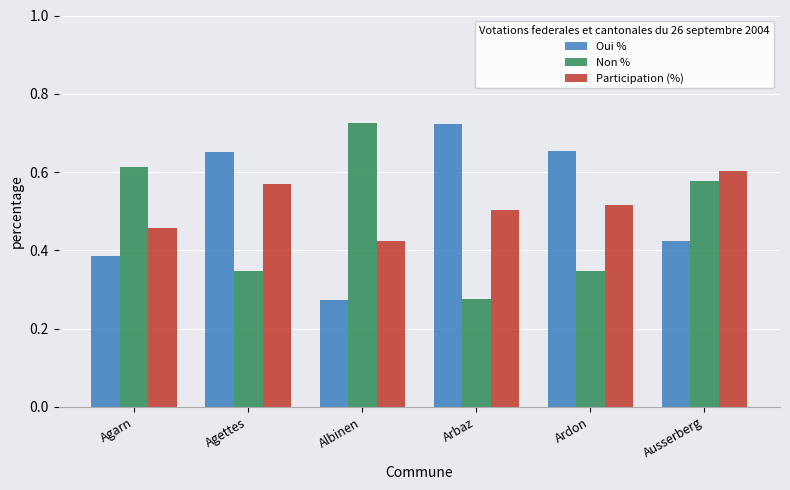

What is the sum of all Non % values?

2.9